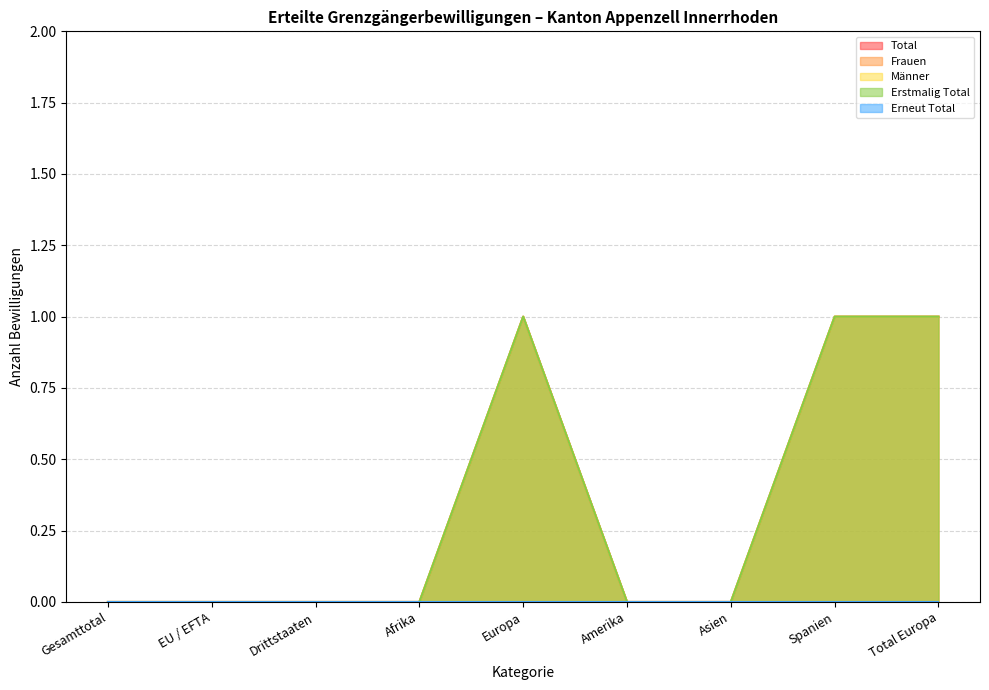

Does the chart have visible grid lines?

Yes